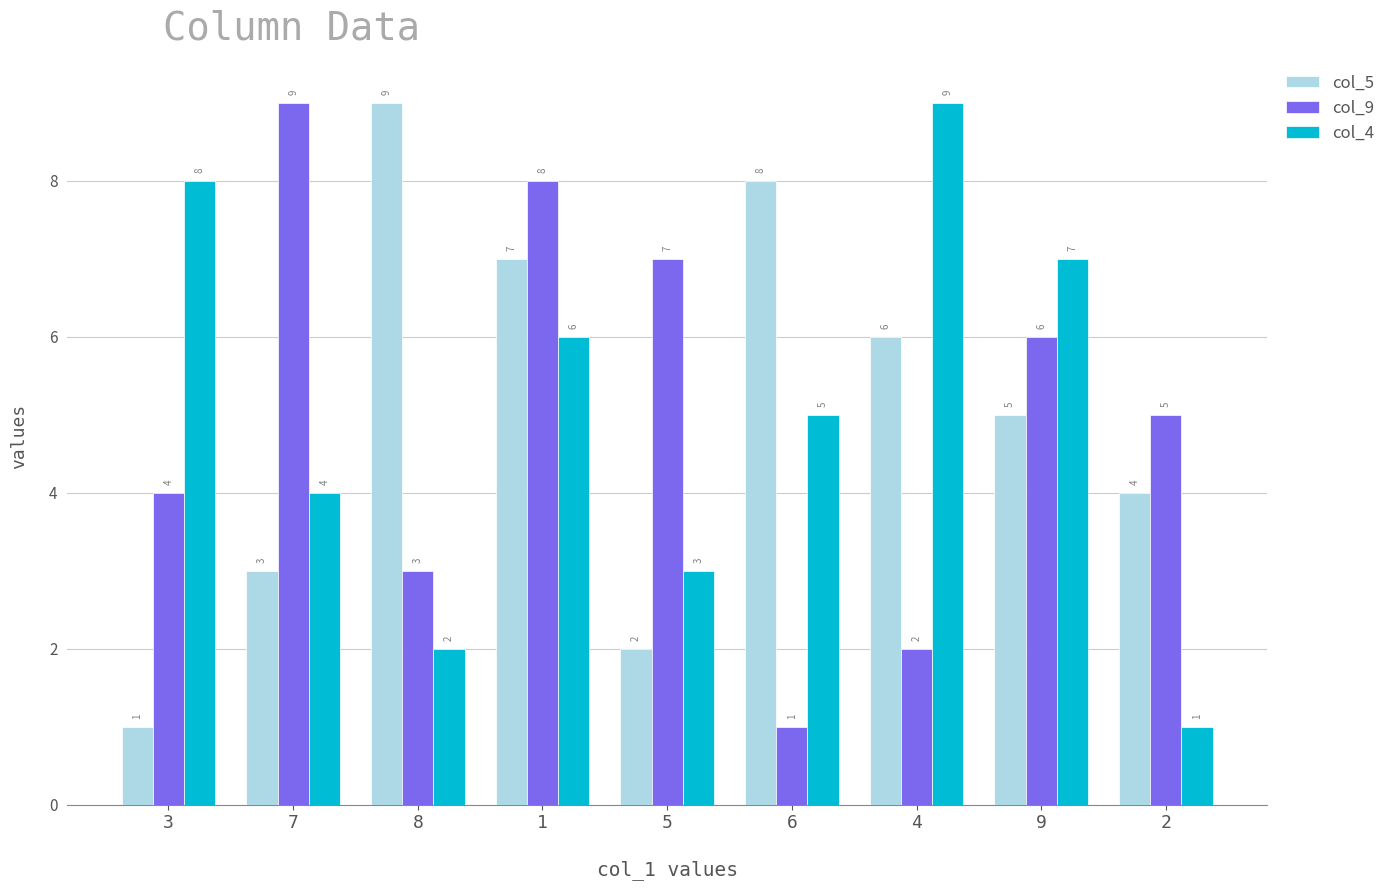

Are the bars horizontal?

No